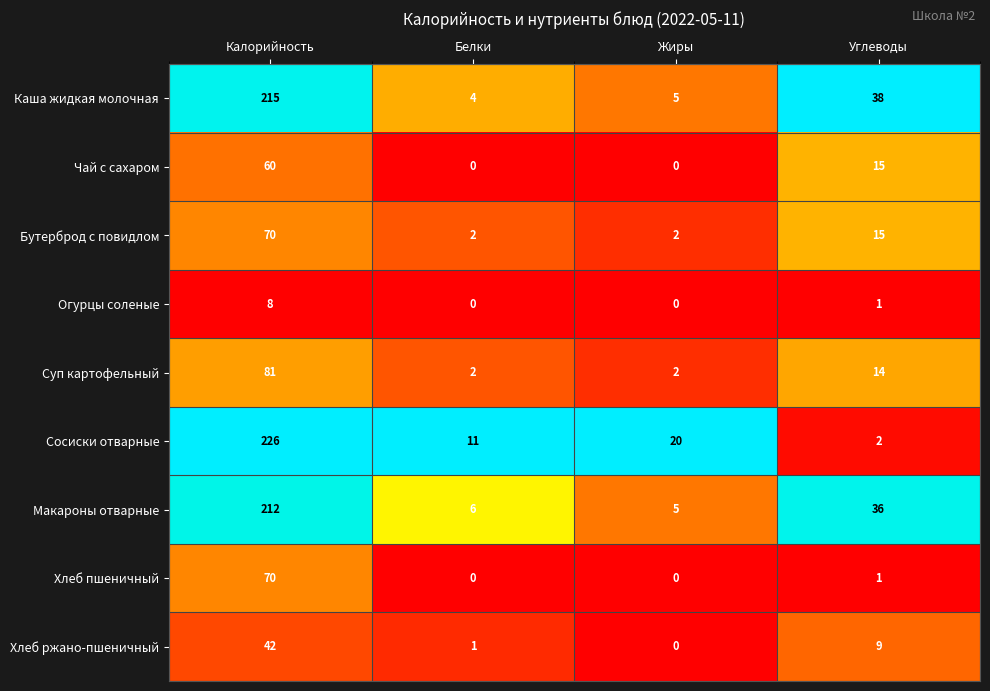

Read the Хлеб пшеничный value at Калорийность.

70